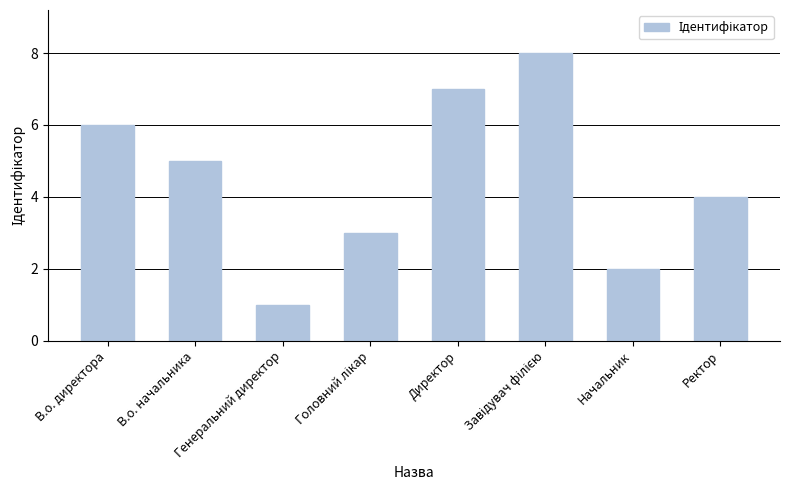

At which label is the value closest to 4?

Ректор